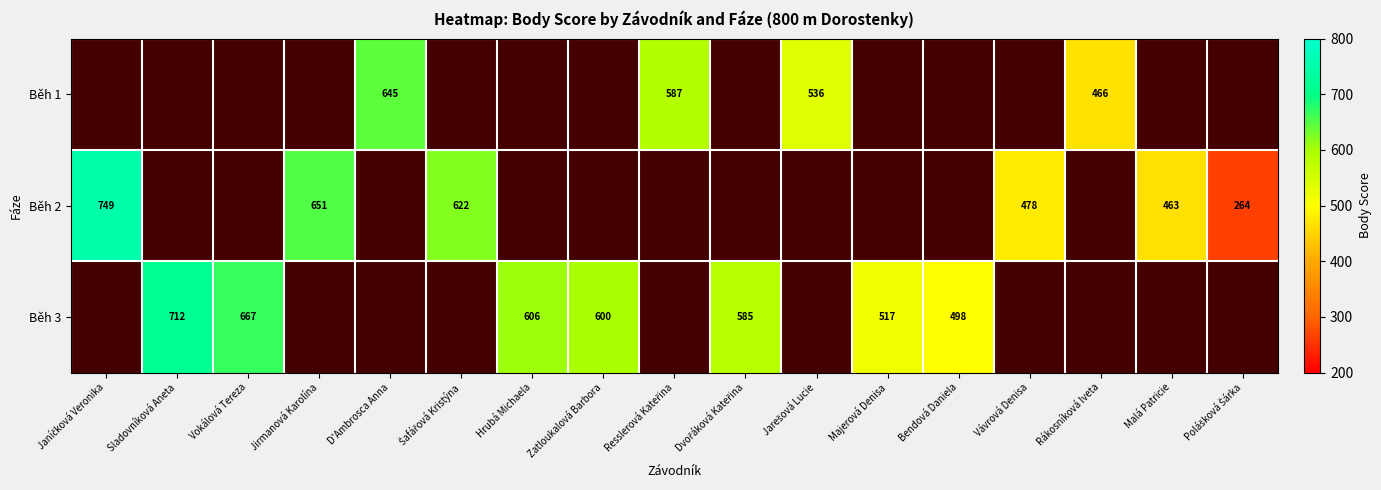

True or false: Běh 3 has a value of 393 at Zatloukalová Barbora.

False